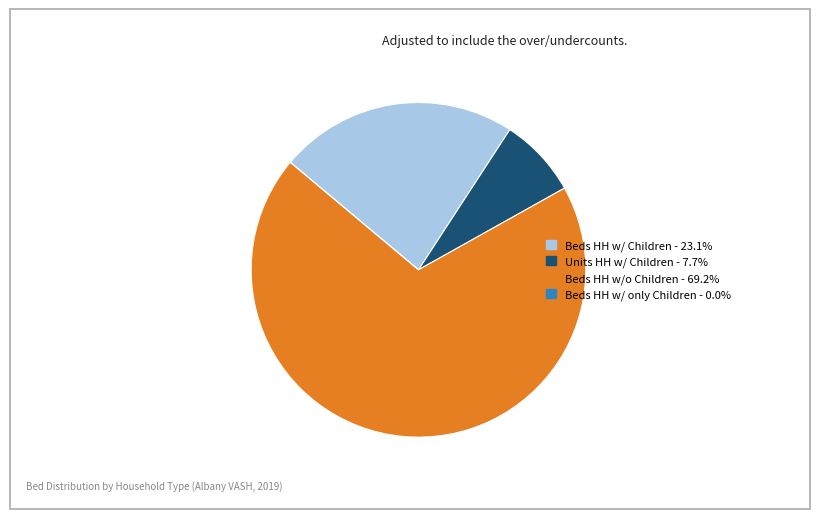

Is the sum of Units HH w/ Children and Beds HH w/ Children greater than half?

No